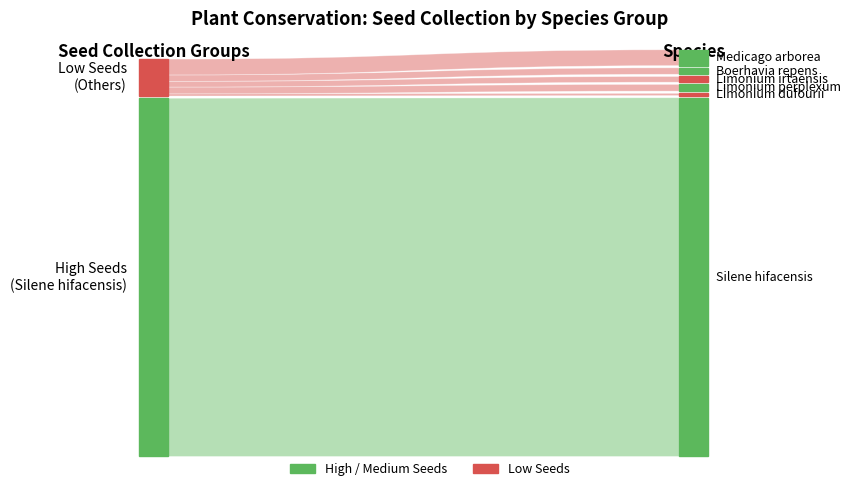

Reading left to right, list all the values displayed in this chart.

No. of collected seeds: Silene hifacensis=14008258	Limonium dufourii=87962	Limonium perplexum=262847	Limonium irtaensis=223317	Boerhavia repens=251131	Medicago arborea=618929
No. of mother plants: Silene hifacensis=300	Limonium dufourii=300	Limonium perplexum=225	Limonium irtaensis=200	Boerhavia repens=75	Medicago arborea=75
Duration (years): Silene hifacensis=1	Limonium dufourii=4	Limonium perplexum=1	Limonium irtaensis=1	Boerhavia repens=1	Medicago arborea=5
First year of the project: Silene hifacensis=2012	Limonium dufourii=2011	Limonium perplexum=2005	Limonium irtaensis=2020	Boerhavia repens=2018	Medicago arborea=2009